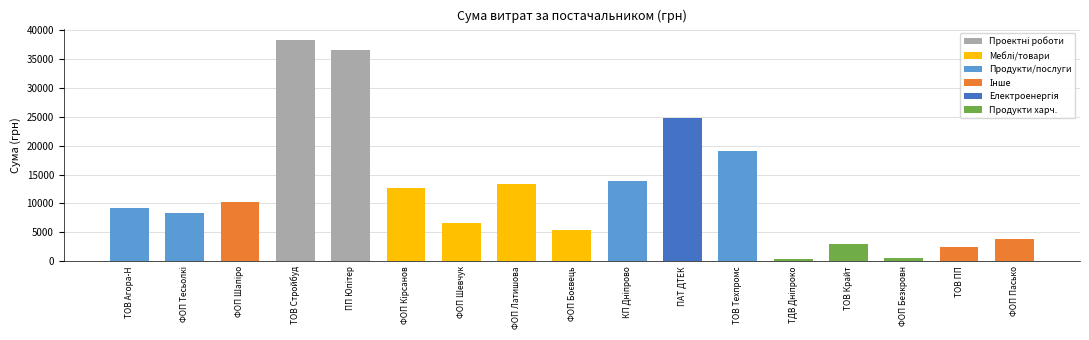

How many categories are shown in the chart?

17